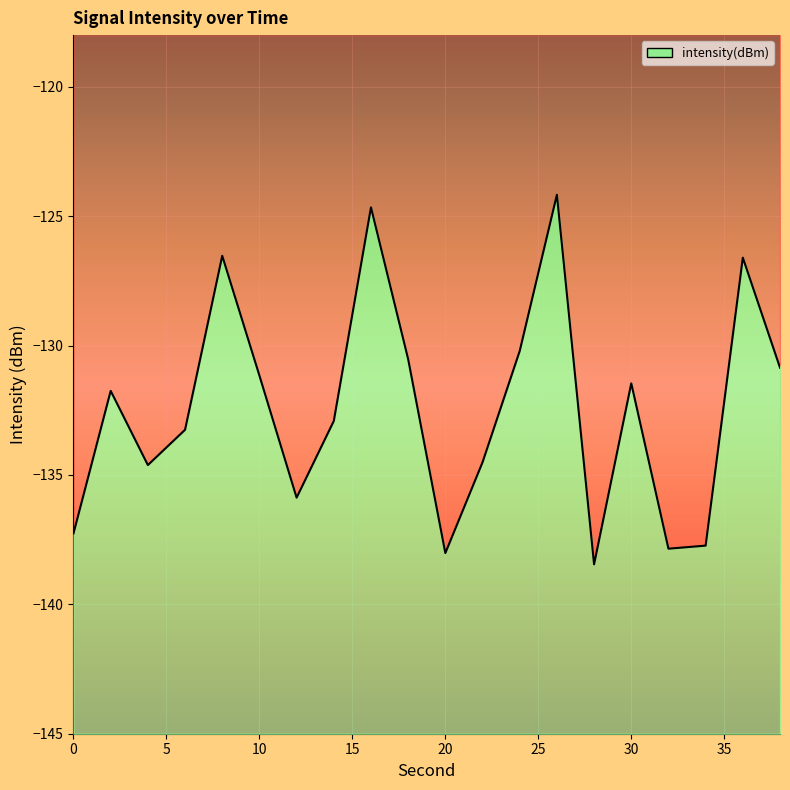

Reading right to left, transcribe all the data shown in this chart.

-130.9	-126.6	-137.7	-137.8	-131.5	-138.5	-124.2	-130.2	-134.5	-138.0	-130.5	-124.7	-132.9	-135.9	-131.2	-126.5	-133.3	-134.6	-131.7	-137.3